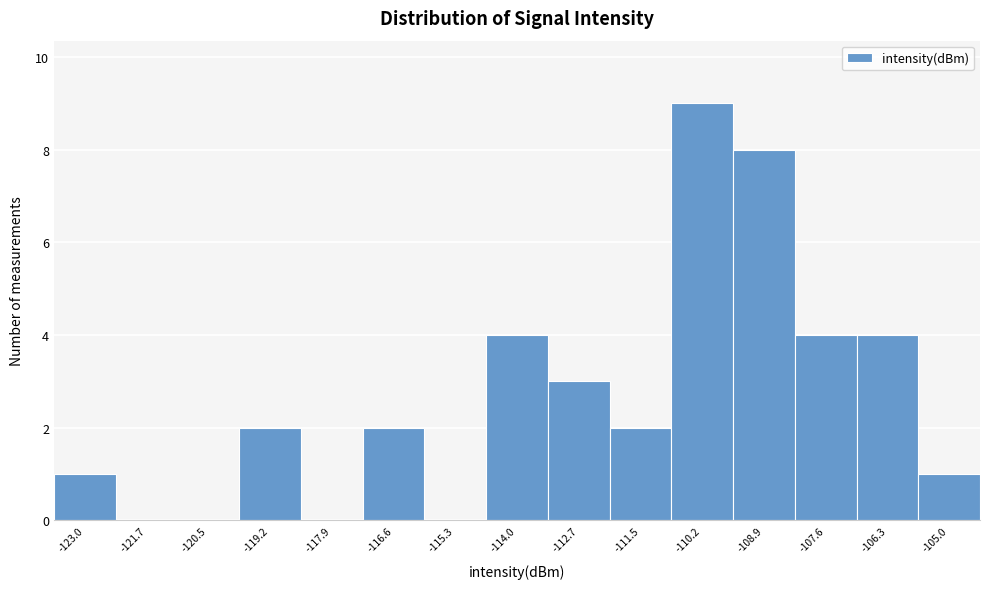

Reading right to left, list all the values displayed in this chart.

-105.0=1	-106.3=4	-107.6=4	-108.9=8	-110.2=9	-111.5=2	-112.7=3	-114.0=4	-115.3=0	-116.6=2	-117.9=0	-119.2=2	-120.5=0	-121.7=0	-123.0=1